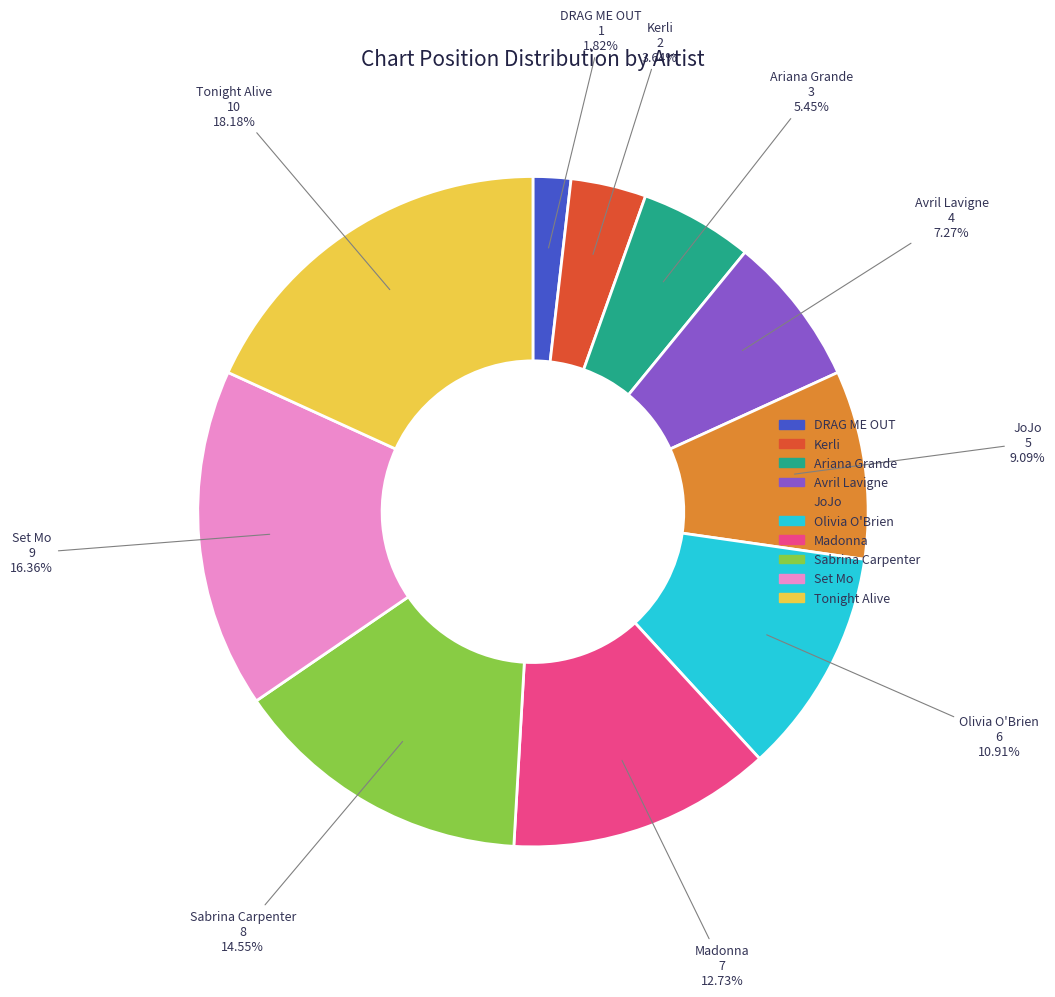

Which category has the biggest portion of the pie?

Tonight Alive